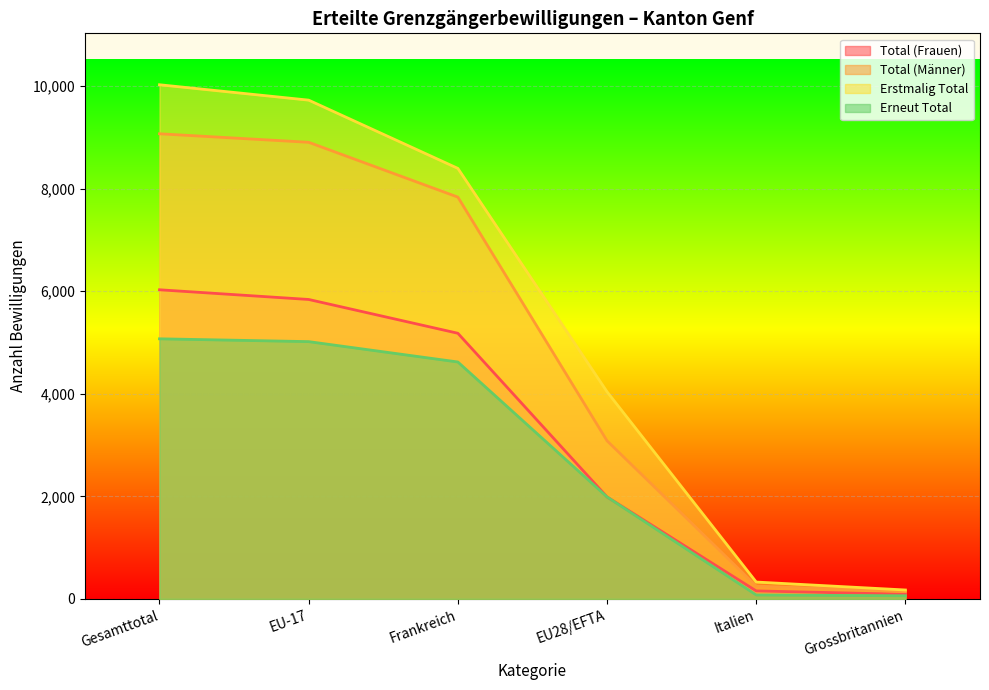

What is the average value of the Erstmalig Total series?

5448